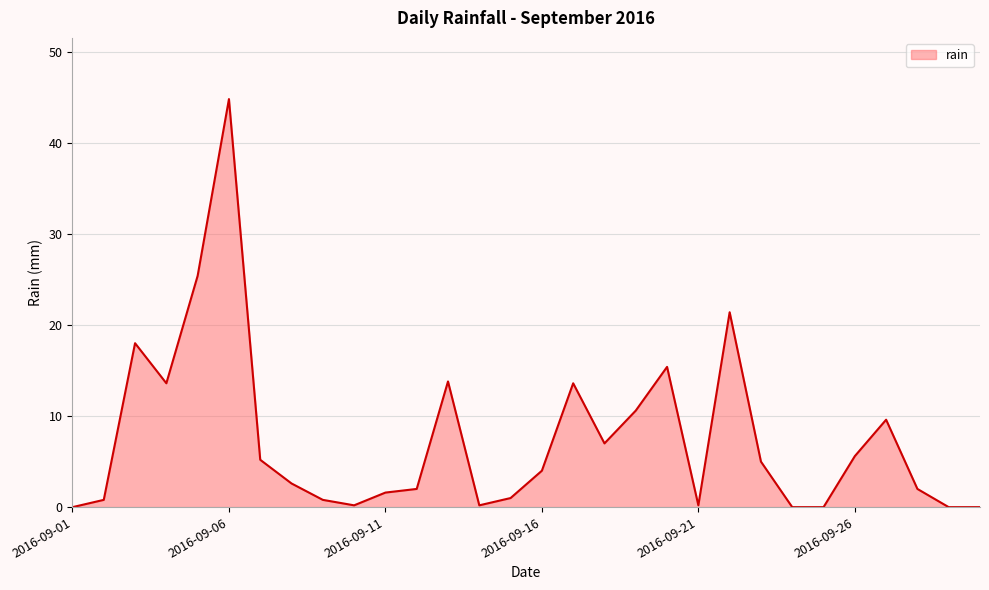

How many categories are shown in the chart?

30